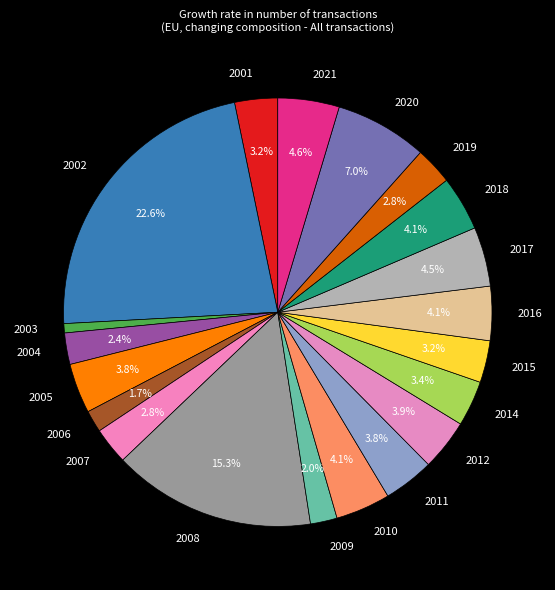

To the nearest percent, what is the combined percentage of 2005 and 2008?

19%